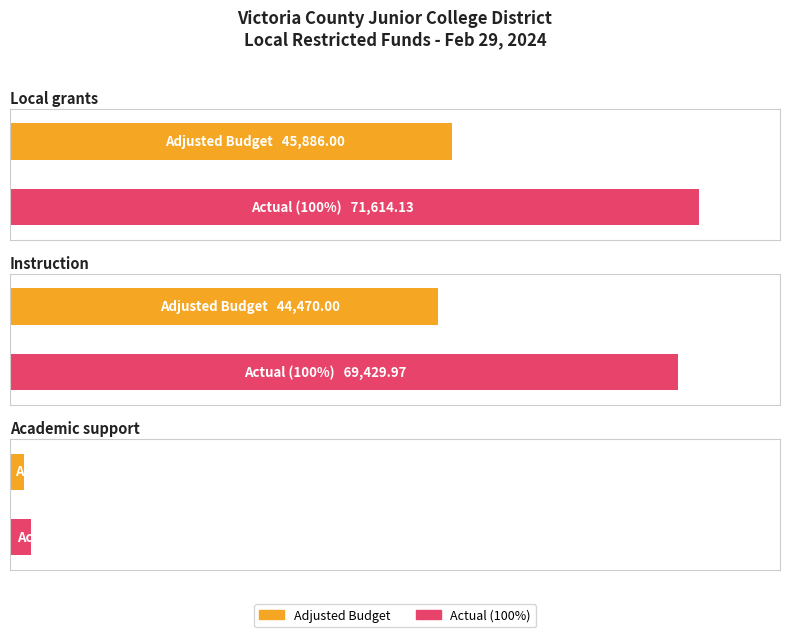

What is the sum of all Adjusted Budget values?

91772.0